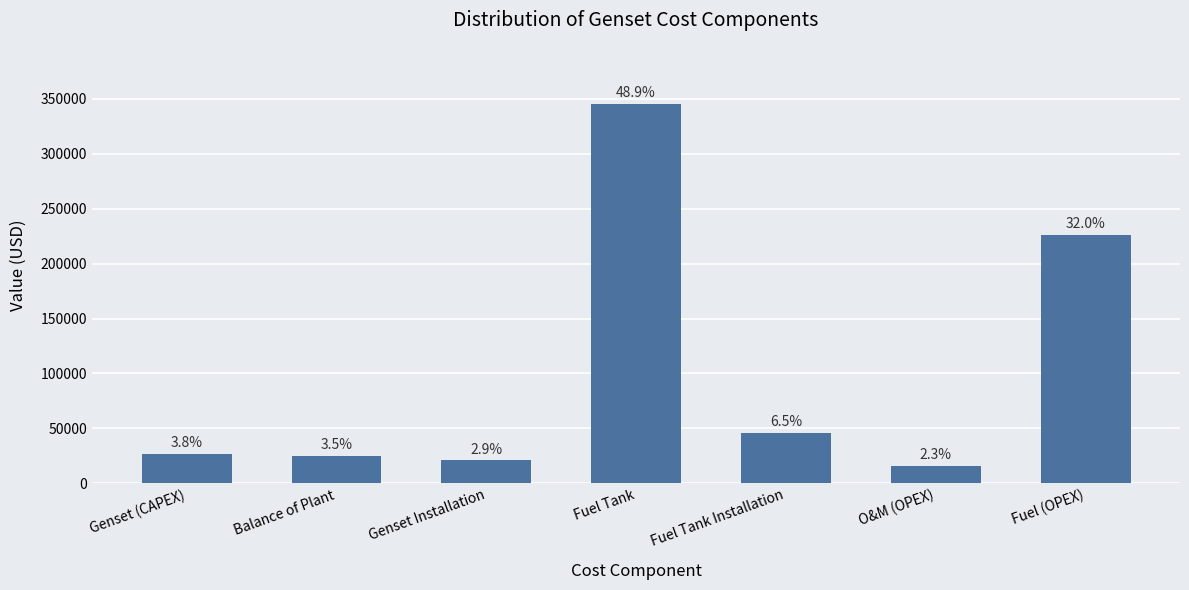

Where is the data nearest to the value 180840?

Fuel (OPEX)